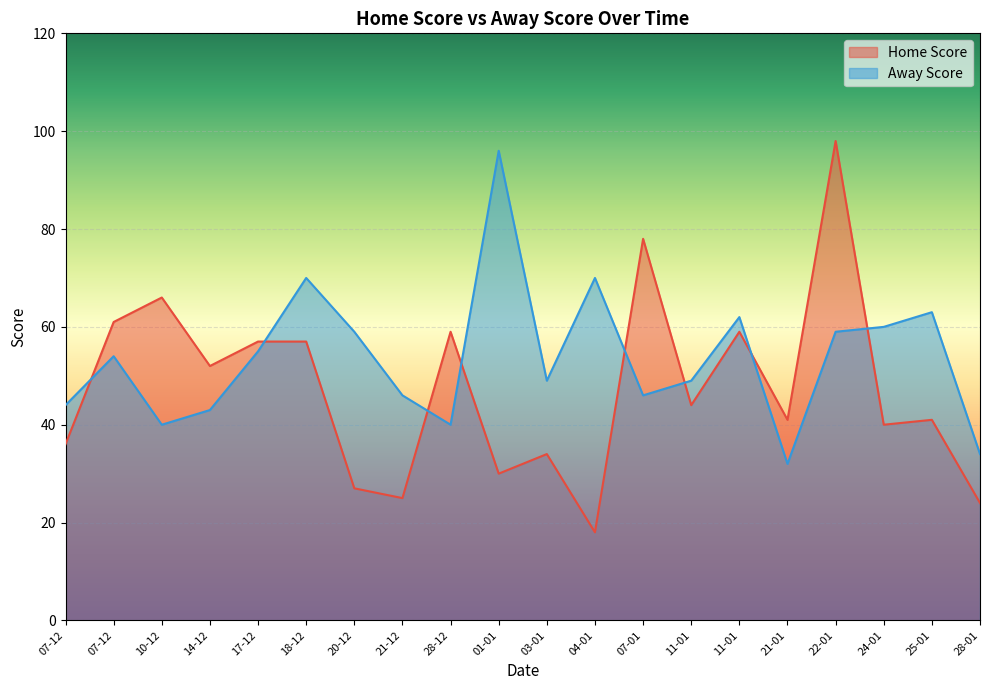

The Home Score series shows 18 at 04-01. True or false?

True